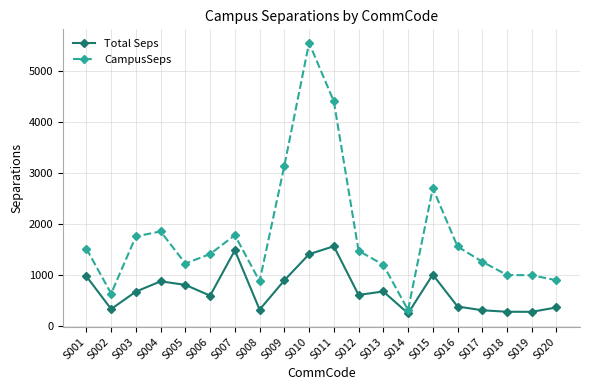

What is the minimum value shown in the chart?

253.7